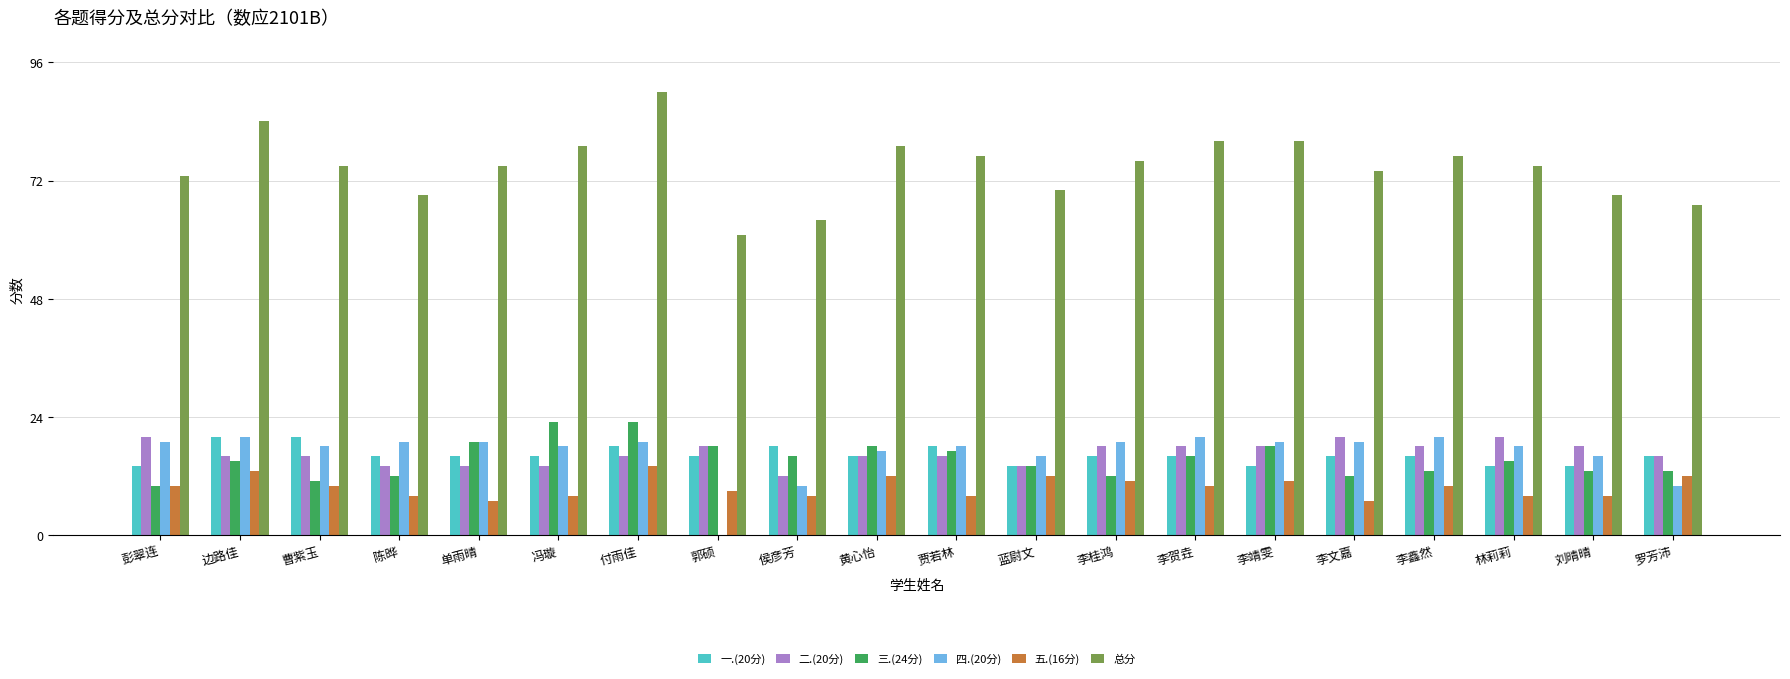

How many series are shown in this chart?

6